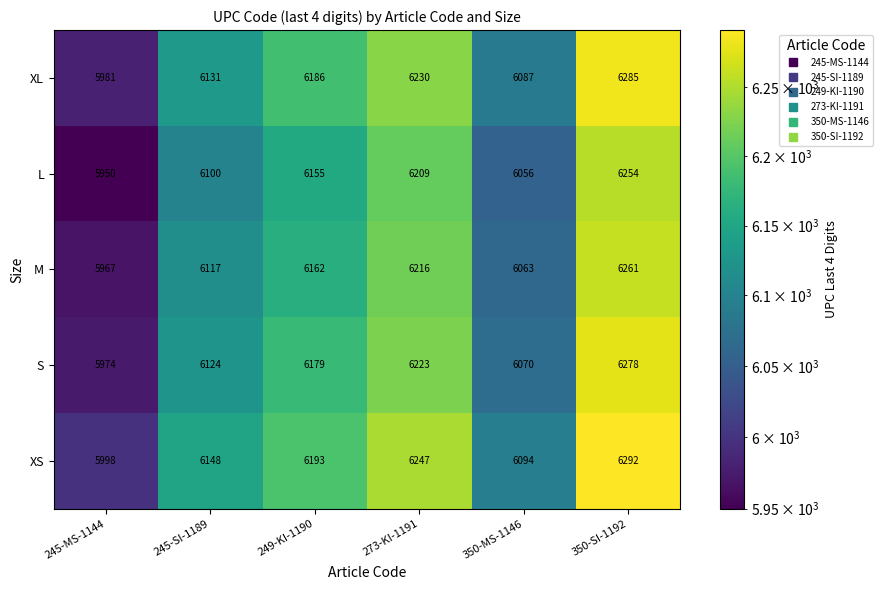

At which category does the chart reach its minimum across all series?

245-MS-1144